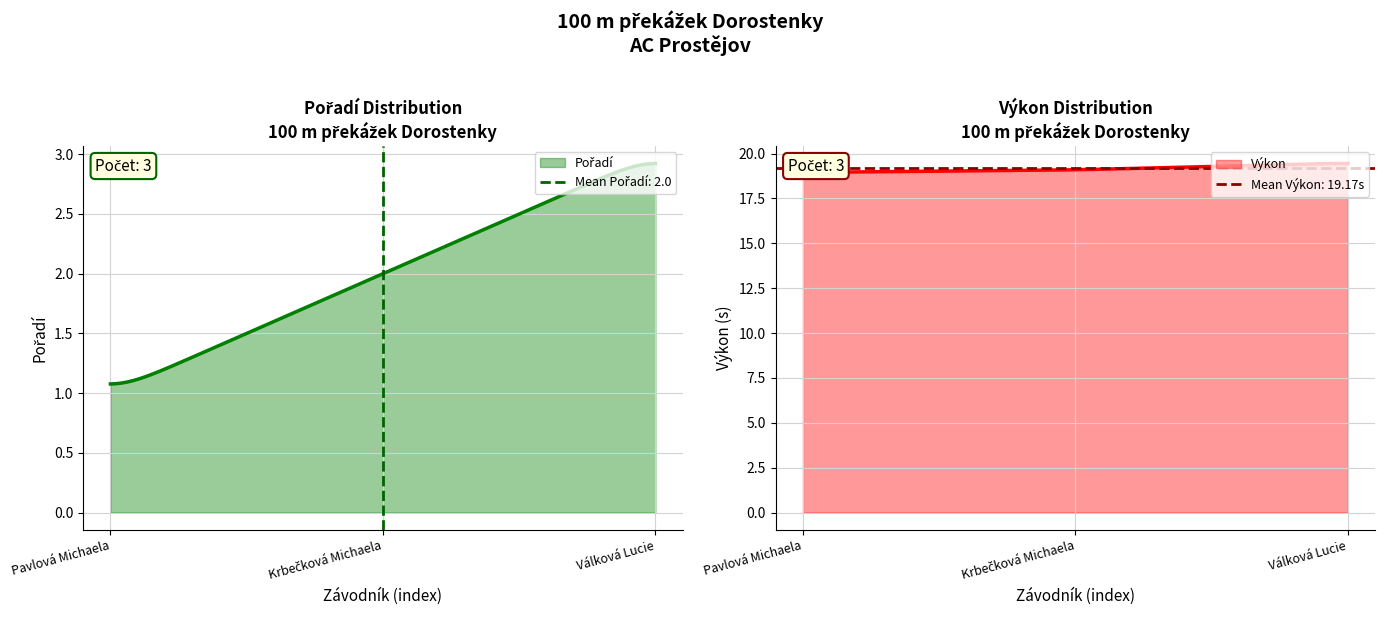

At which label is Výkon closest to 19?

Pavlová Michaela